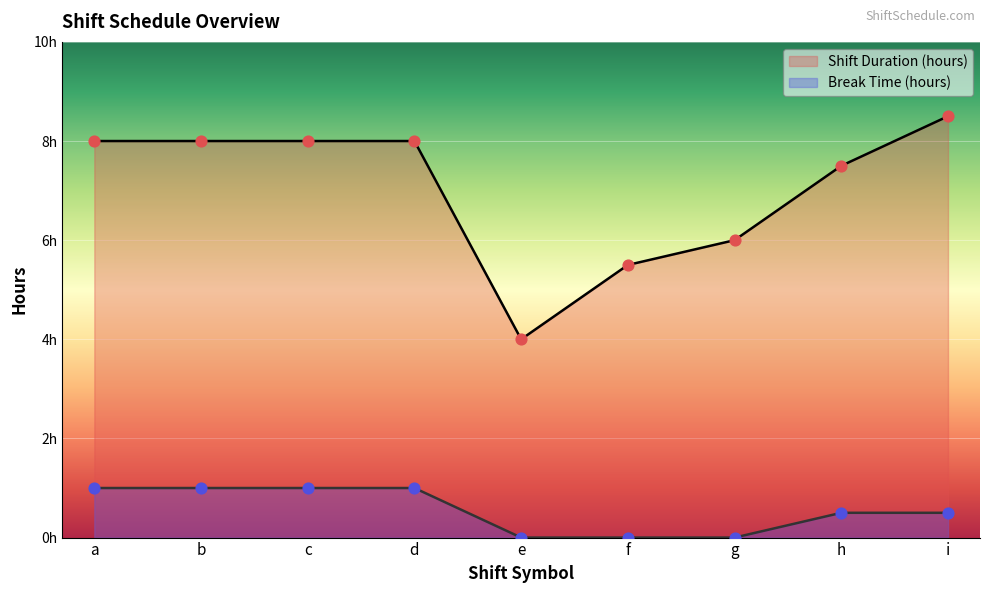

What are all the series names shown in the legend?

Shift Duration (hours), Break Time (hours)